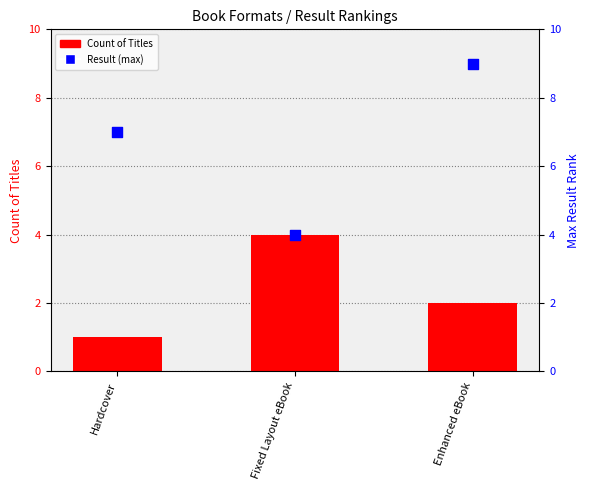

What is the total value across all series at Fixed Layout eBook?

8